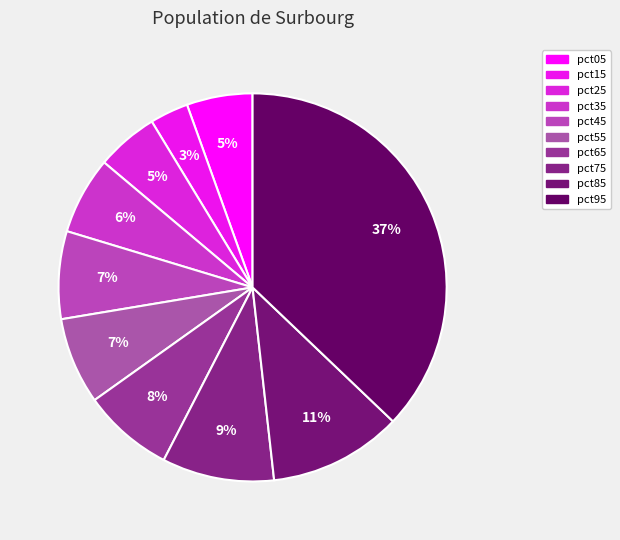

Rank the categories by value from lowest to highest.

pct15, pct25, pct05, pct35, pct55, pct45, pct65, pct75, pct85, pct95